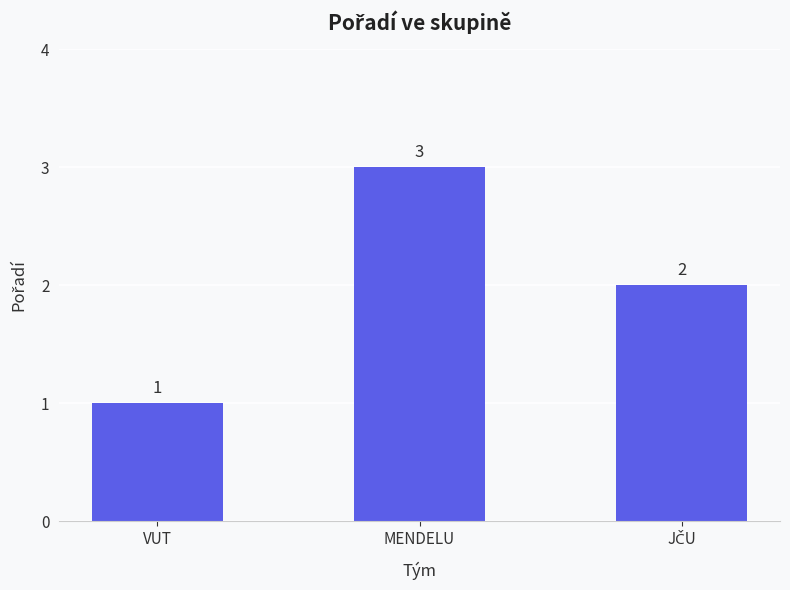

How many bars are there in total?

3